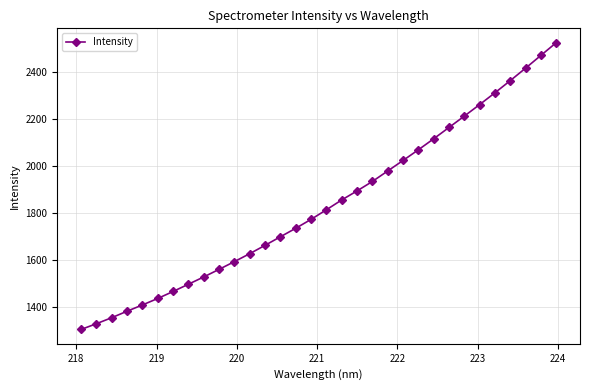

What is the value of the 11th point from the left?

1594.7